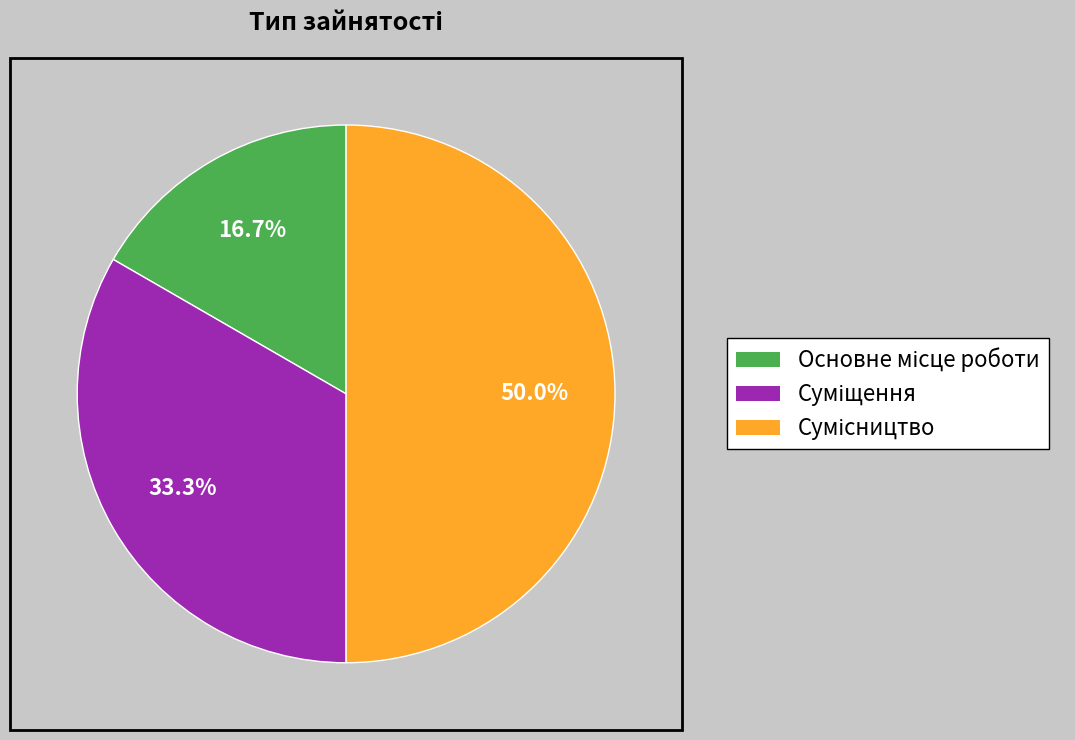

What is the largest slice in the pie chart?

Сумісництво